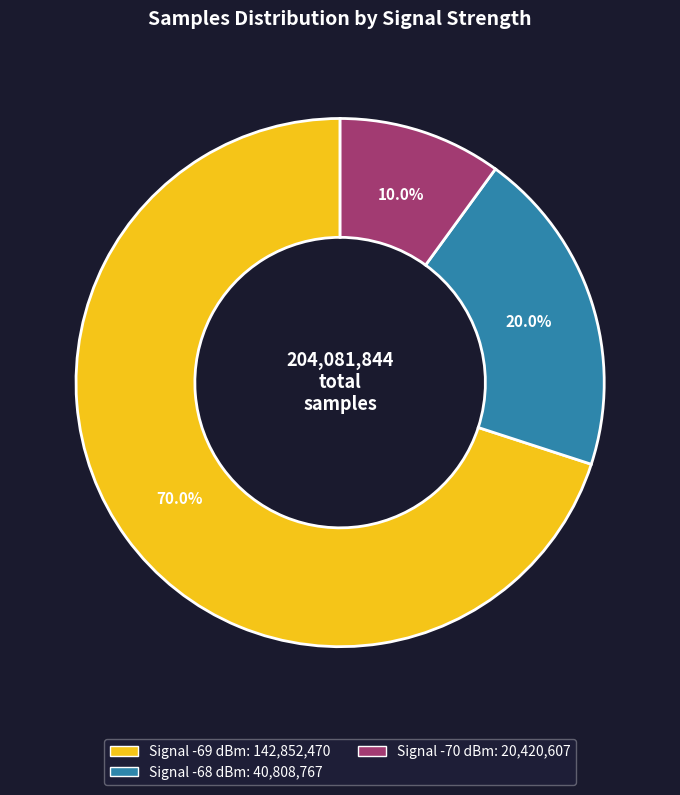

Is there a majority slice in this chart?

Yes